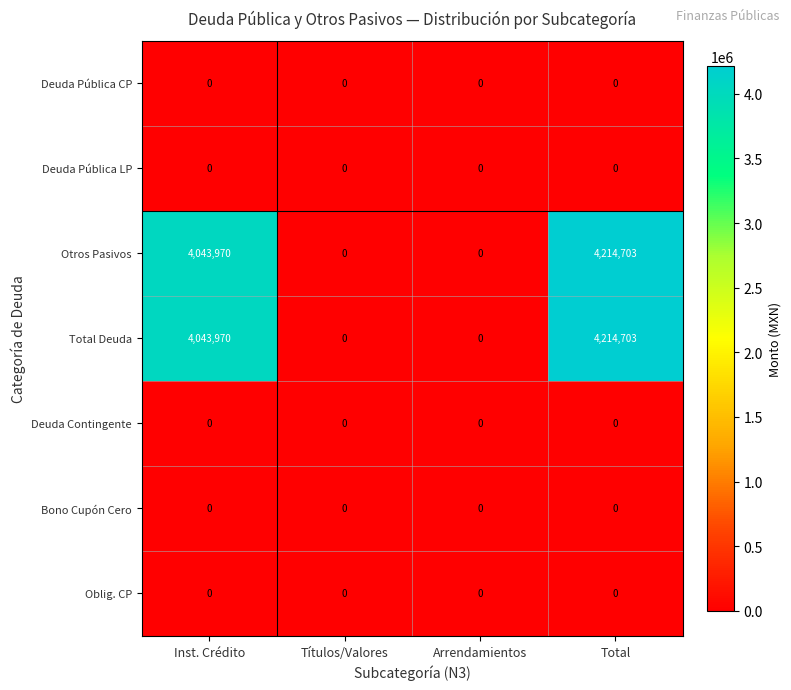

Reading left to right, list all the values displayed in this chart.

Deuda Pública CP: 0	0	0	0
Deuda Pública LP: 0	0	0	0
Otros Pasivos: 4043970	0	0	4214703
Total Deuda: 4043970	0	0	4214703
Deuda Contingente: 0	0	0	0
Bono Cupón Cero: 0	0	0	0
Oblig. CP: 0	0	0	0